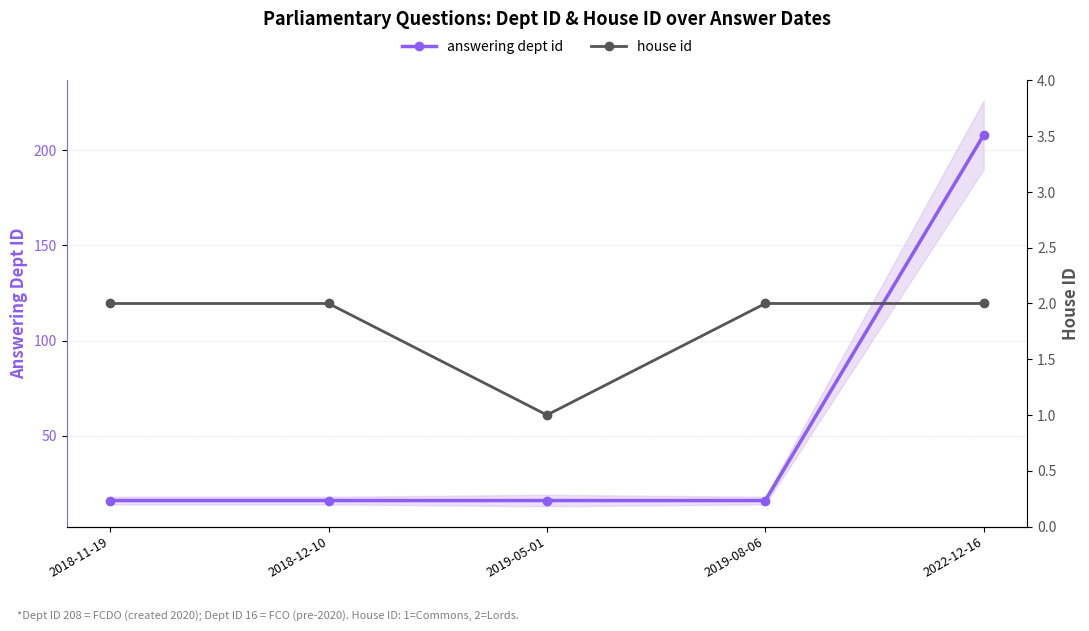

At 2018-11-19, list the series in order from smallest to largest.

house id, answering dept id